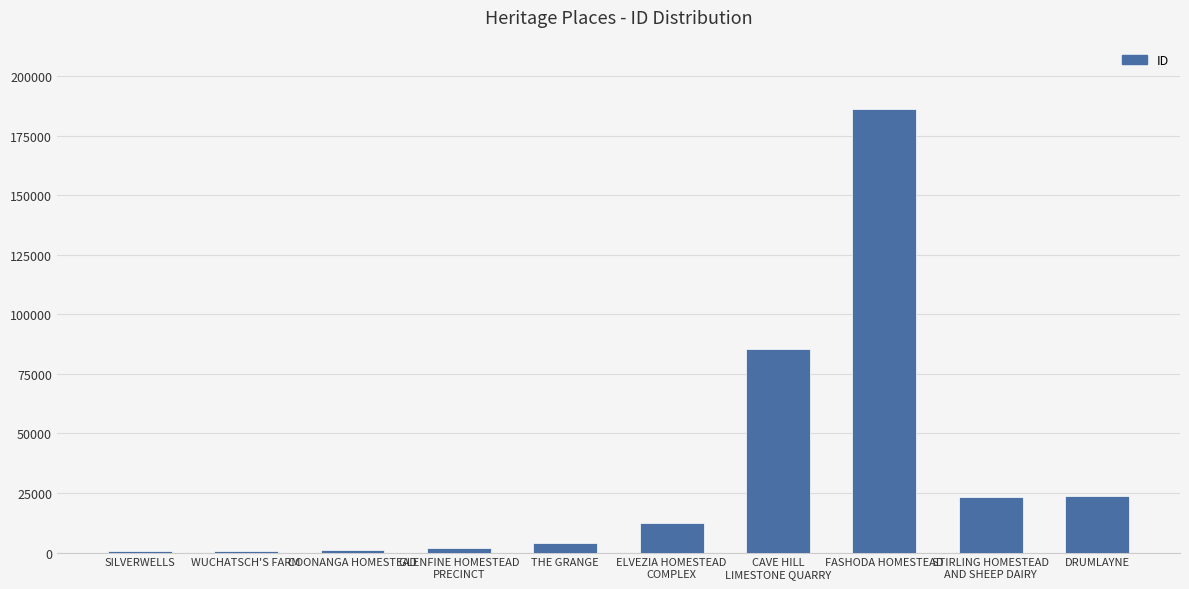

What is the change in value from WUCHATSCH'S FARM to GLENFINE HOMESTEAD
PRECINCT?

+1441